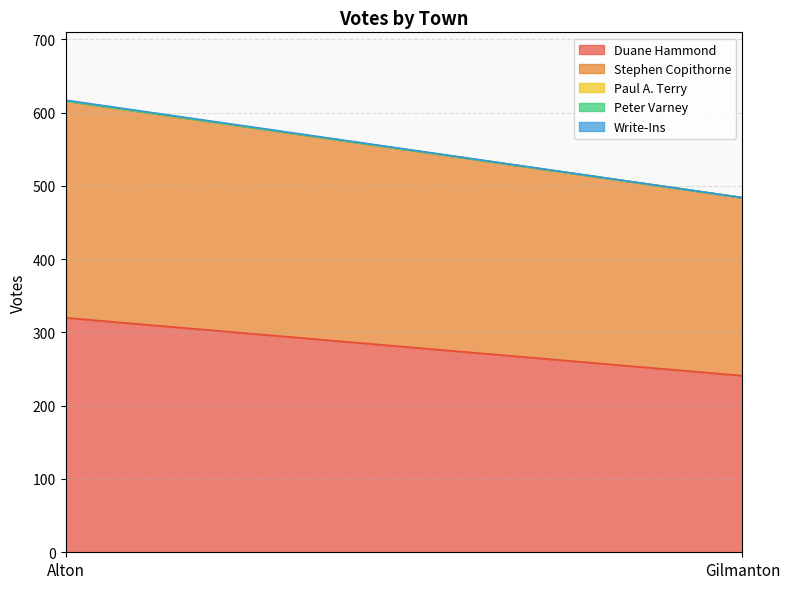

What is the sum of all Stephen Copithorne values?

539